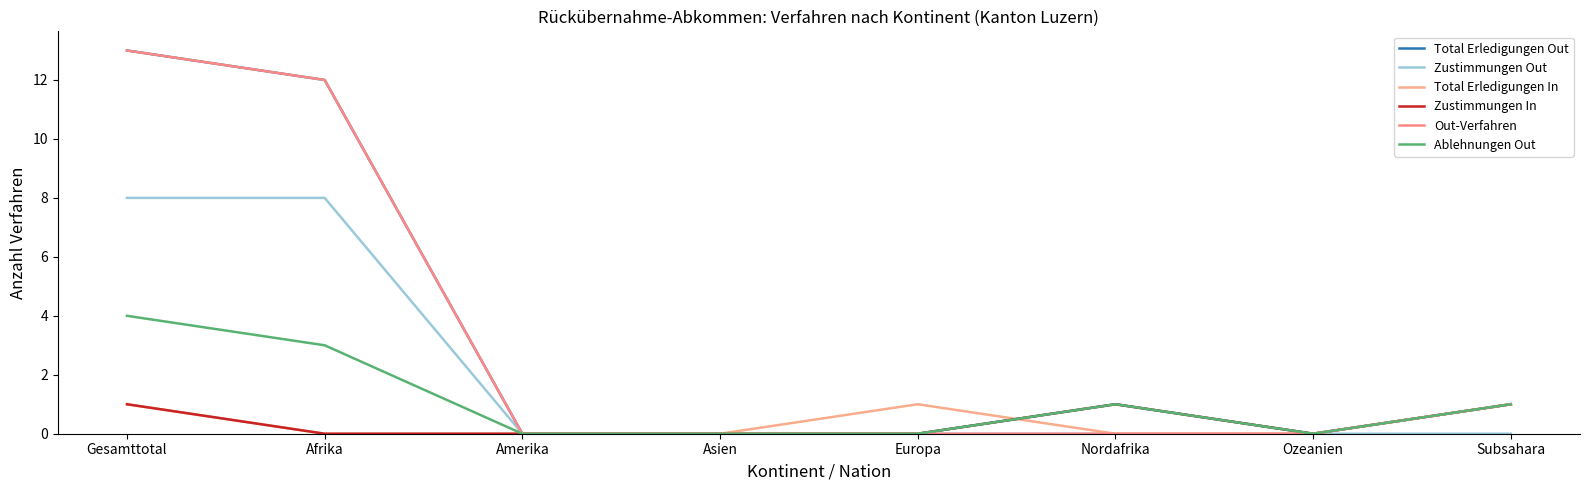

How many Total Erledigungen In values are between 0 and 1?

8